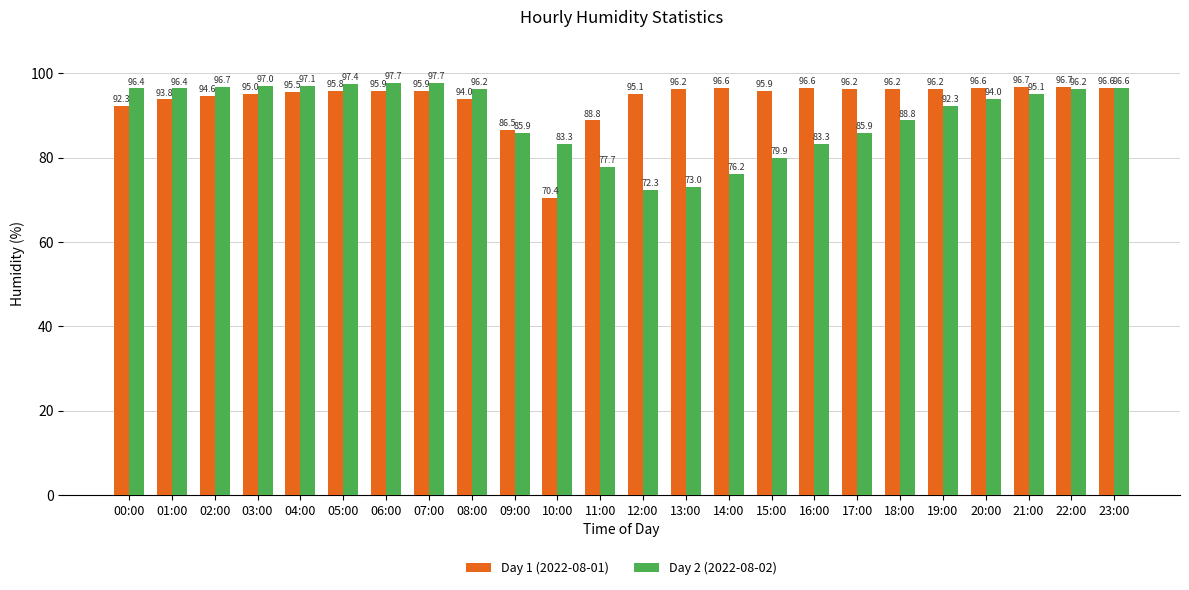

Are the bars grouped side by side (vs. stacked)?

Yes